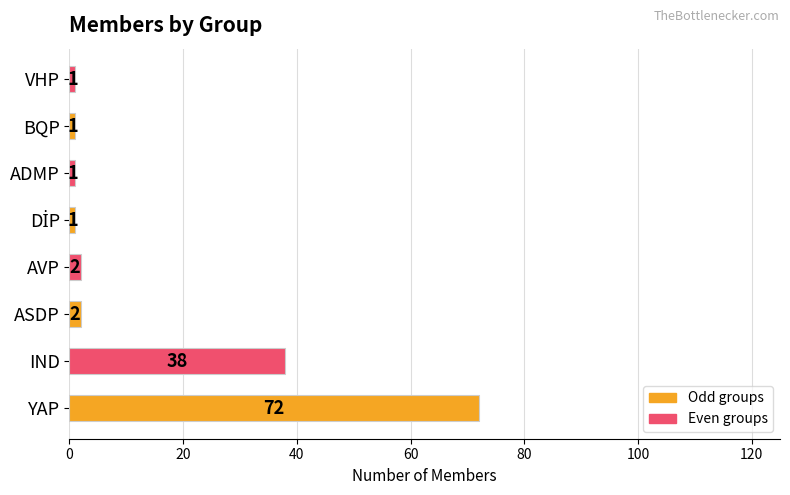

What is the difference between the second highest and minimum values?

37